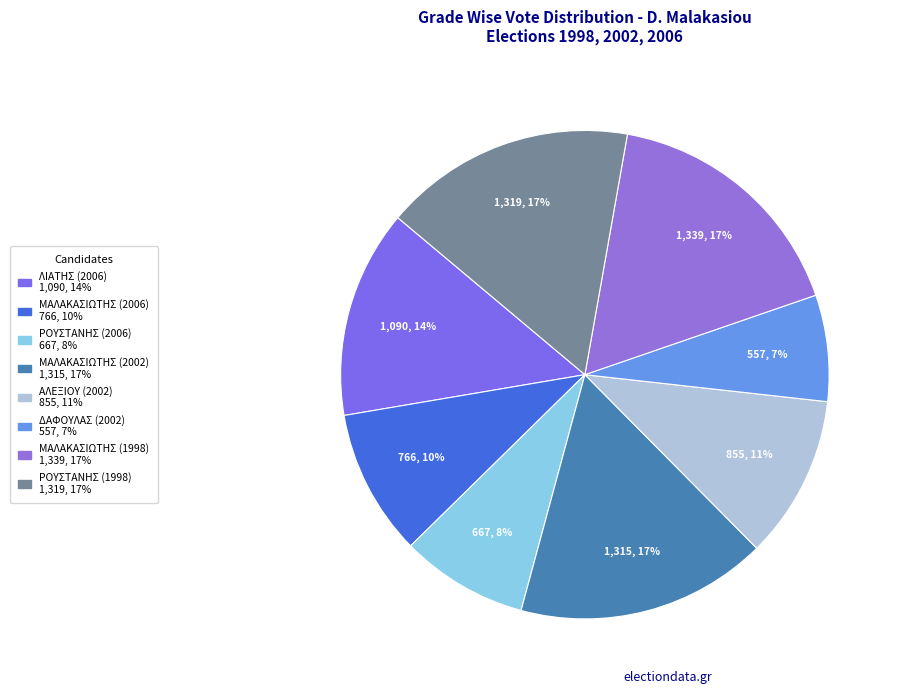

To the nearest percent, what is the difference between the largest and smallest slice percentages?

10%